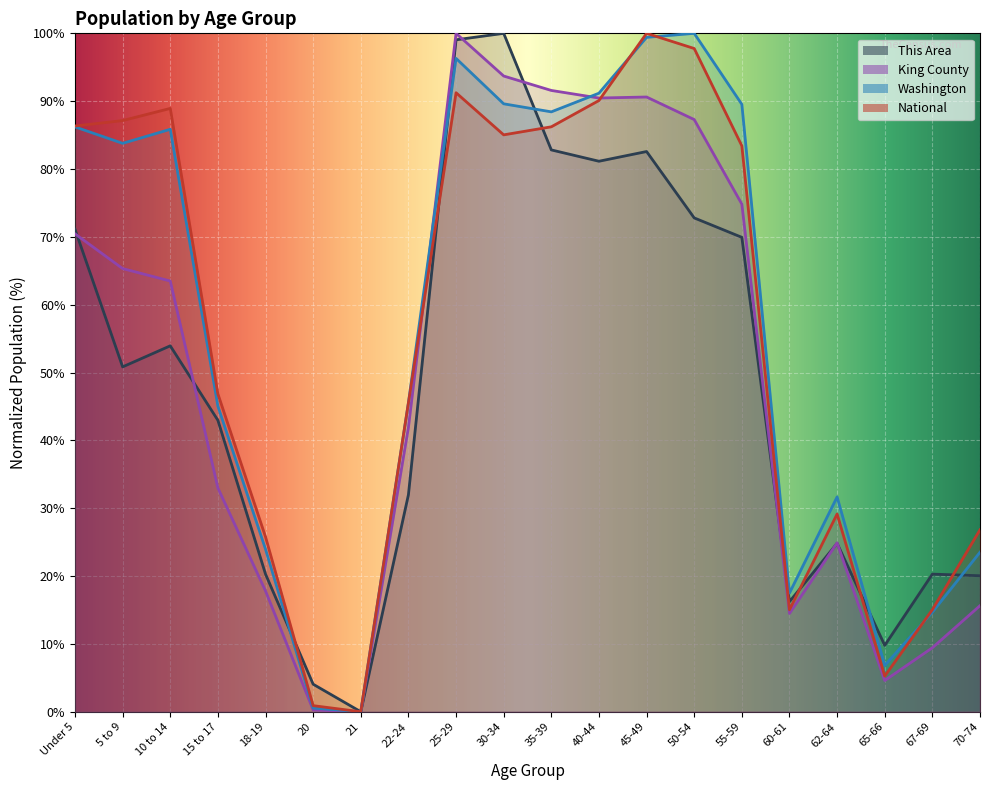

What is the difference between the second highest and second lowest values in the This Area series?

95.0